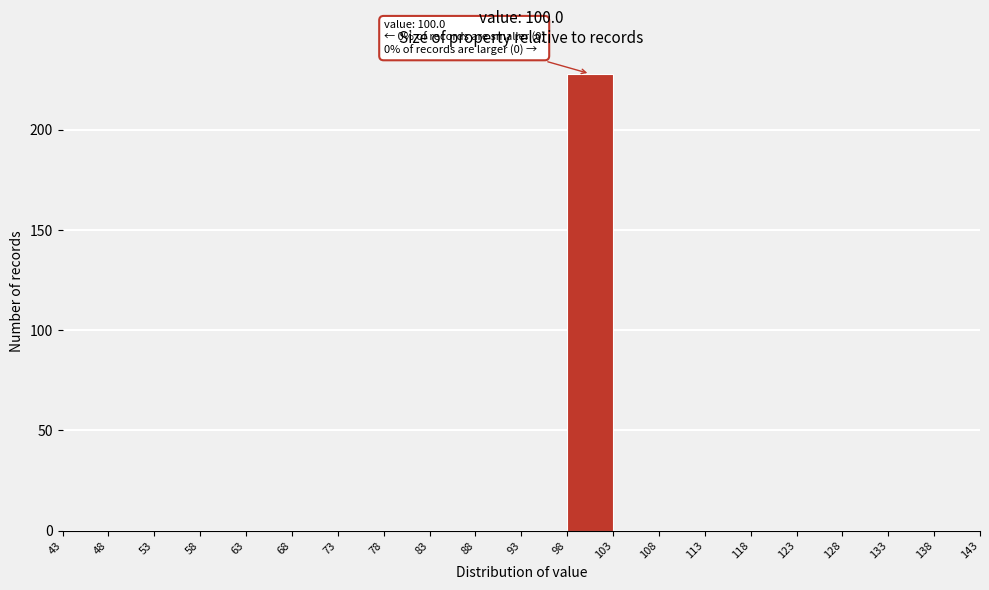

Which range on the x-axis has the tallest bar?

98 to 103